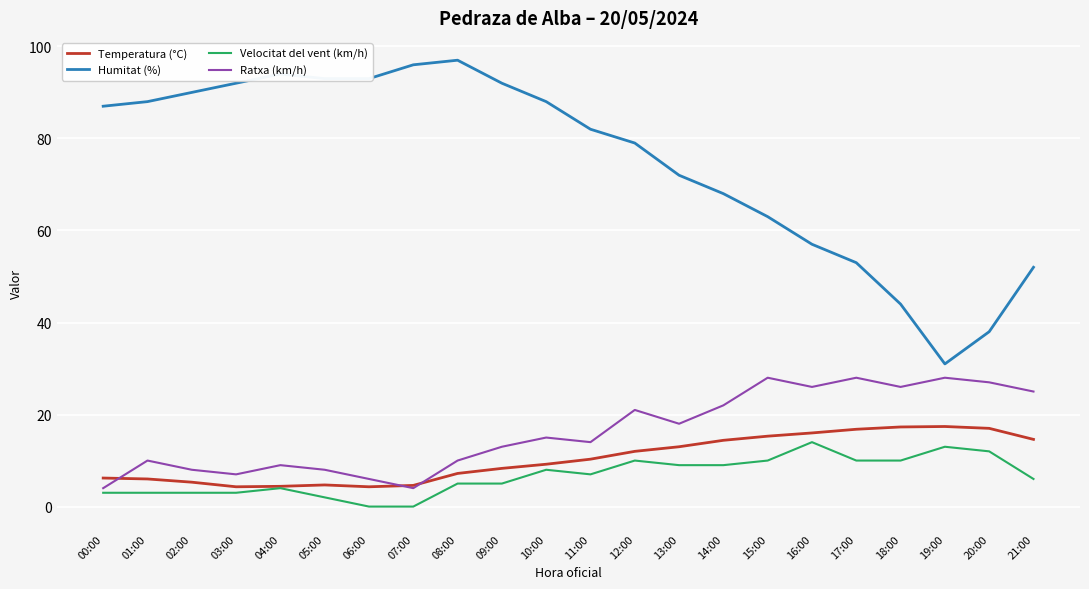

What is the highest value of the Humitat (%) series?

97.0